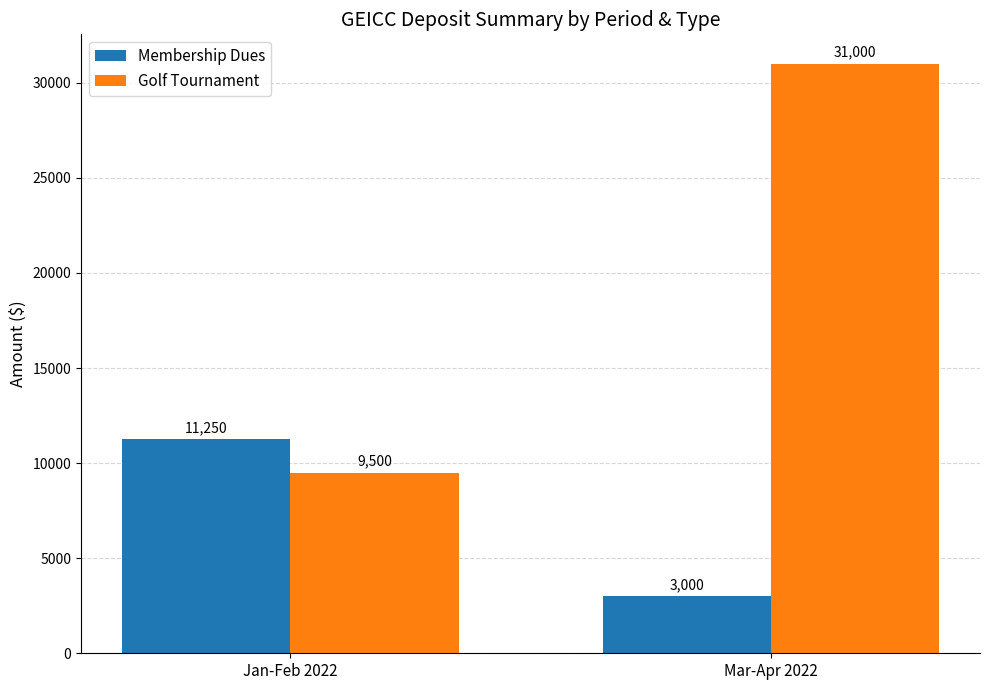

Between Jan-Feb 2022 and Mar-Apr 2022, which series saw the biggest shift?

Golf Tournament